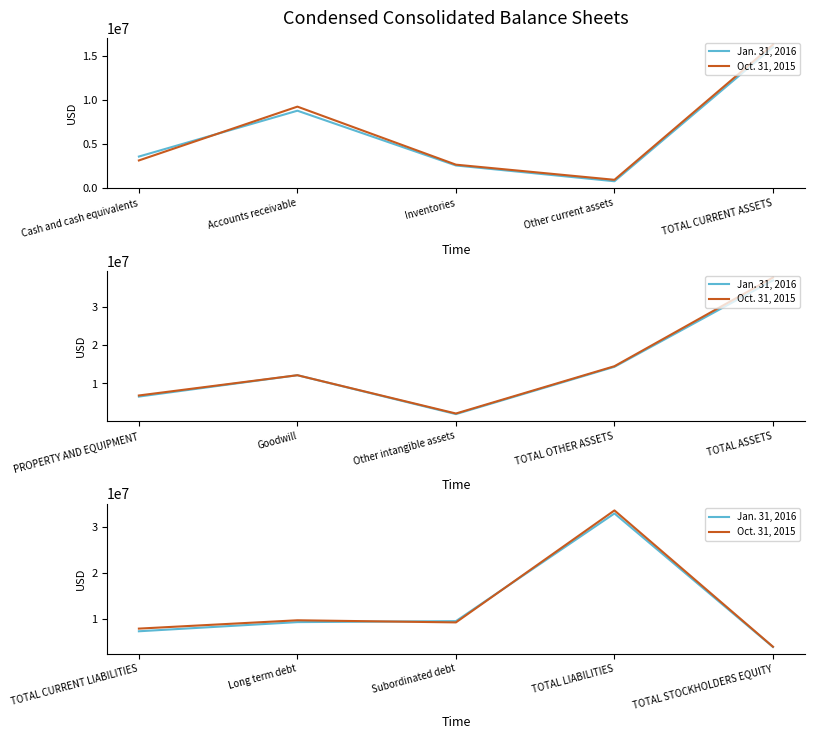

What is the label of the 4th point from the left?

TOTAL LIABILITIES